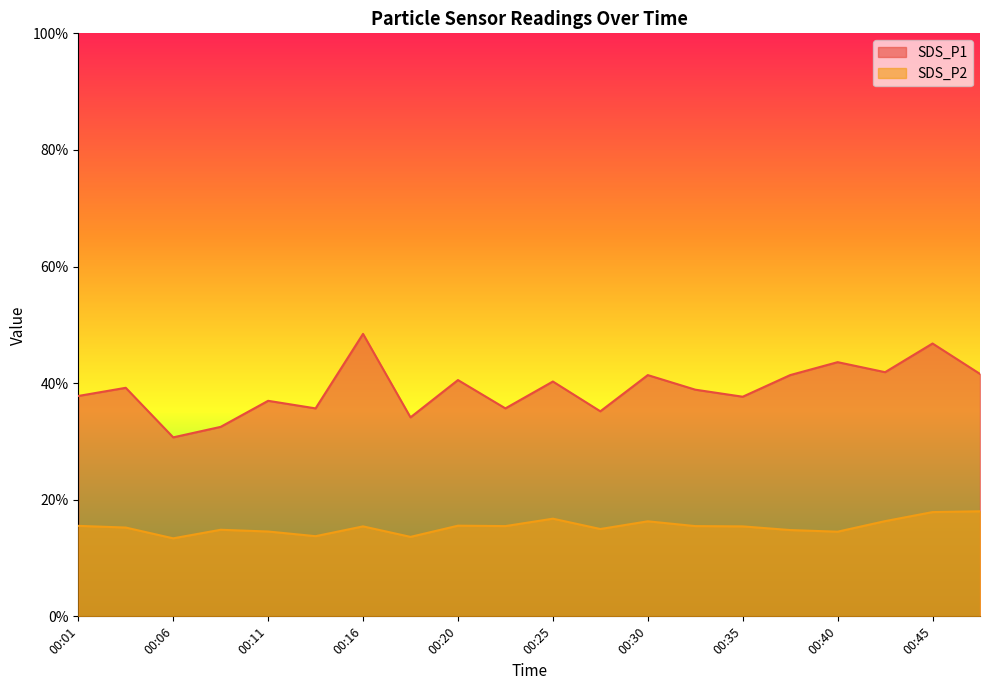

What is the total value across all series at 00:30?

57.7